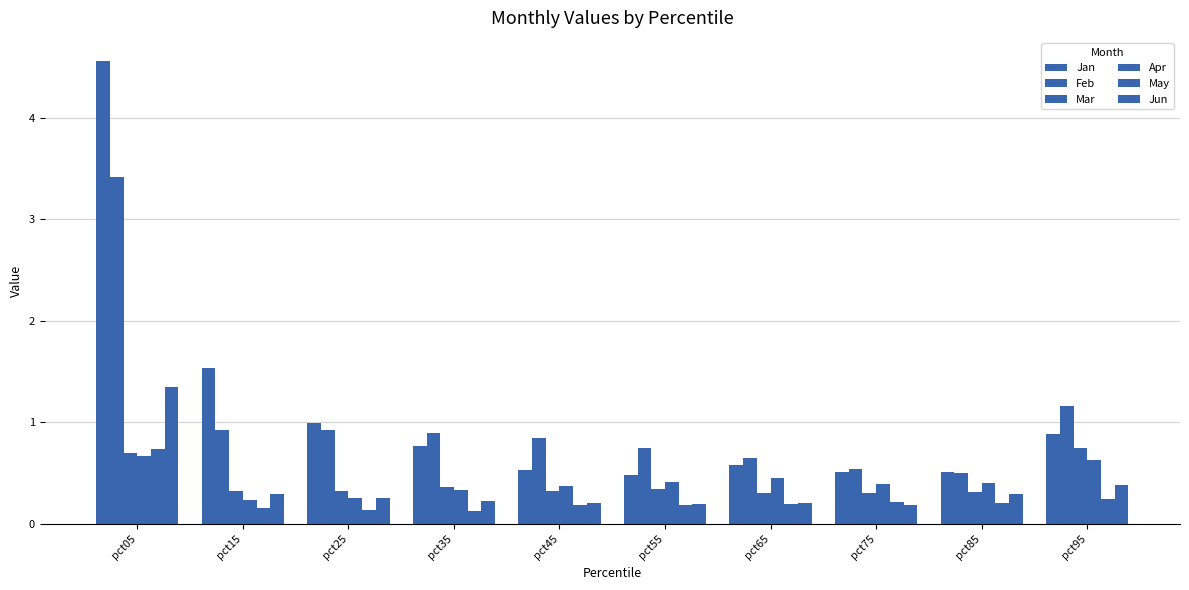

Does the chart contain any negative values?

No